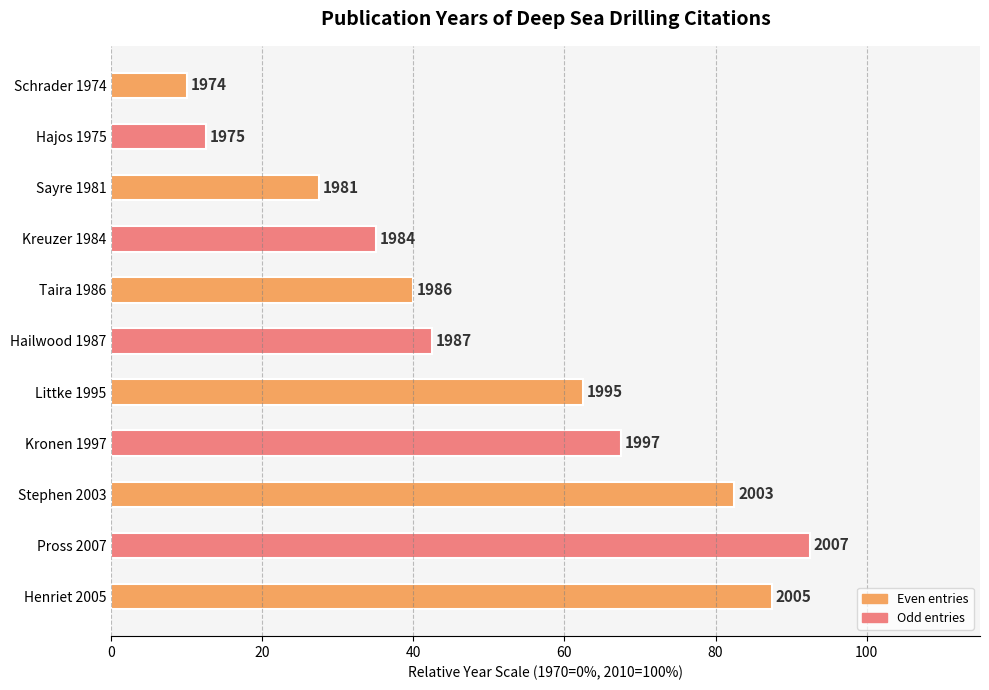

Does the chart contain stacked bars?

No